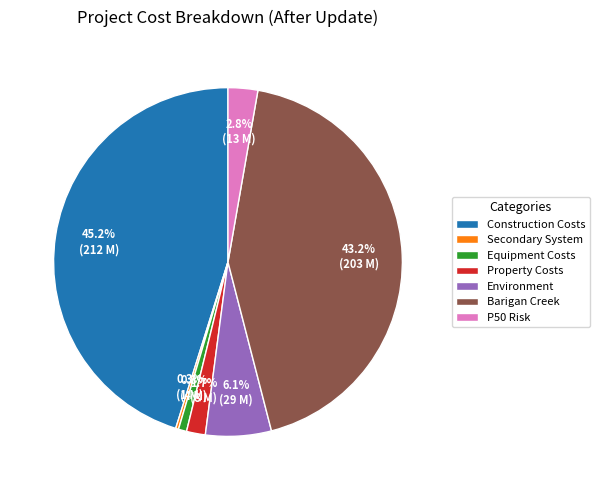

Which slice is the largest?

Construction Costs